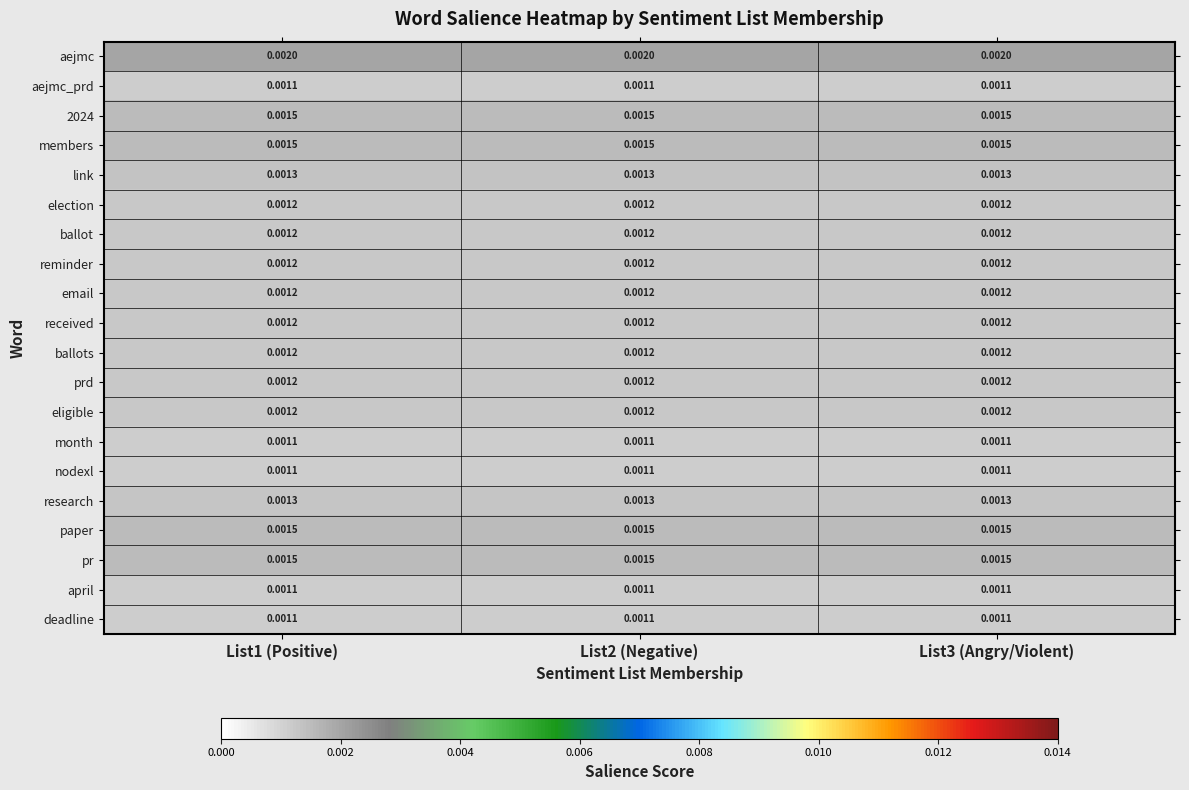

Is the value of april at List1 (Positive) greater than the value of eligible at List3 (Angry/Violent)?

No